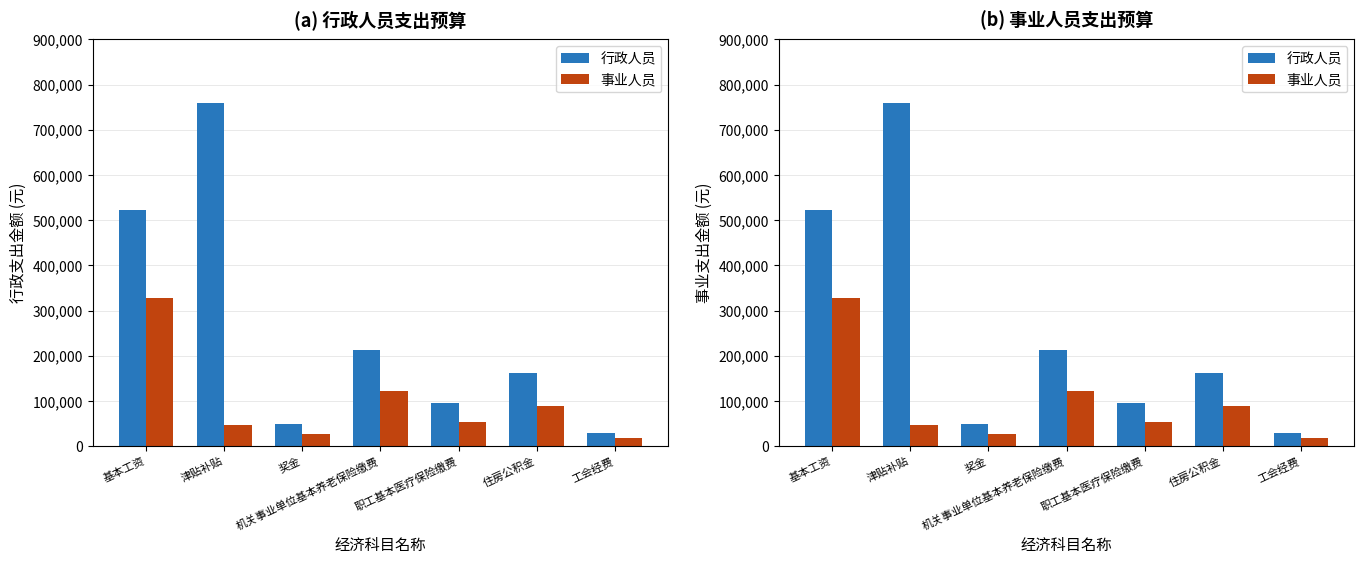

What is the difference between the second highest and second lowest values in the 事业人员 series?

94827.0